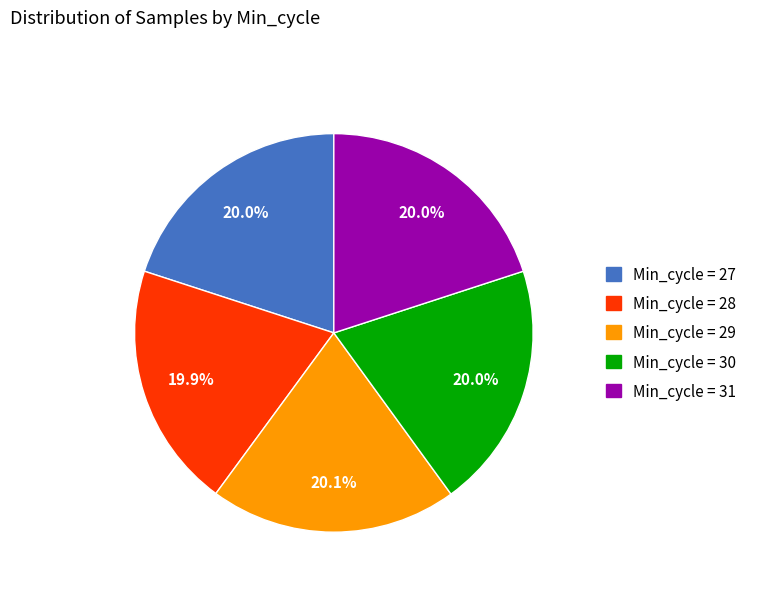

Is there a majority slice in this chart?

No